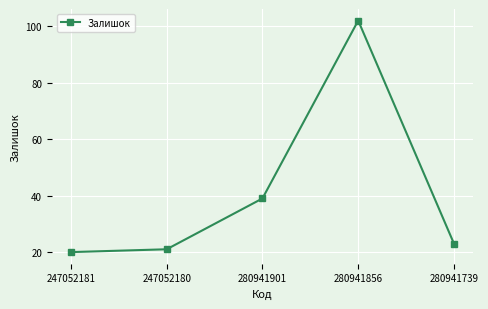

What is the difference between the maximum and minimum values?

82